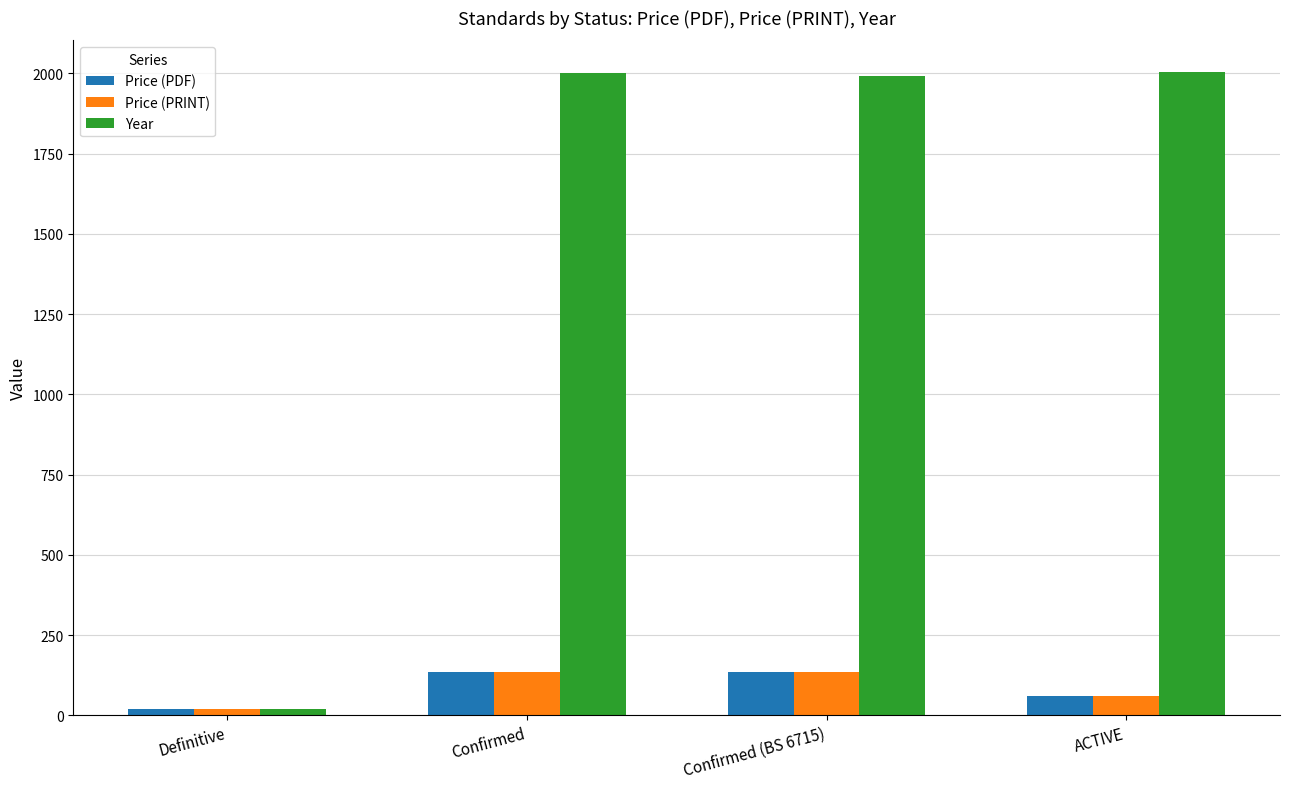

Which series has the largest range (max minus min)?

Year